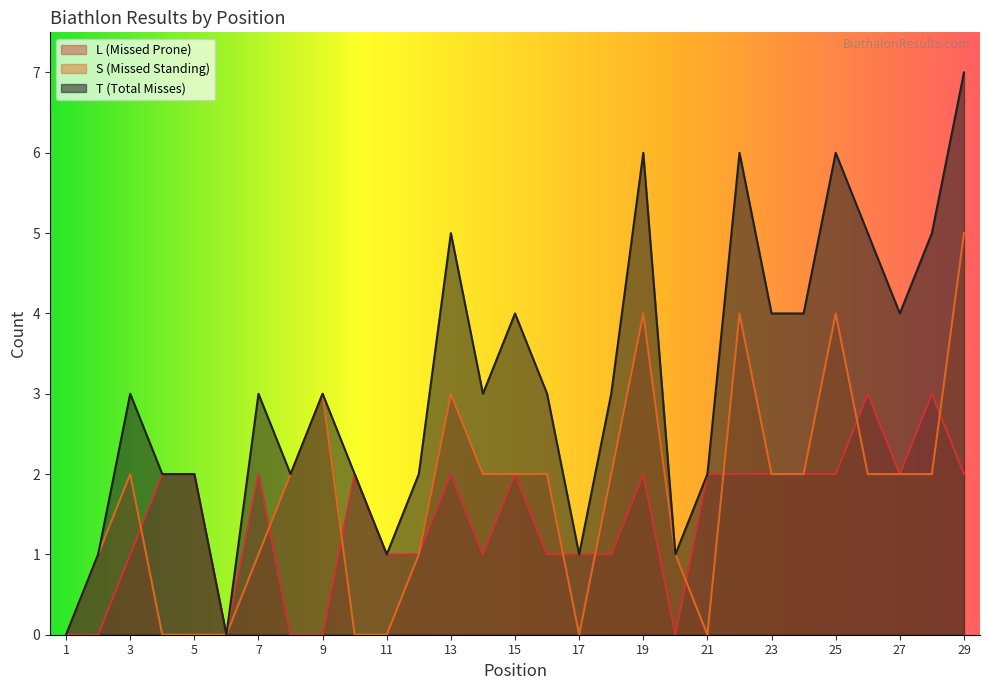

The T series shows 9 at 28. True or false?

False